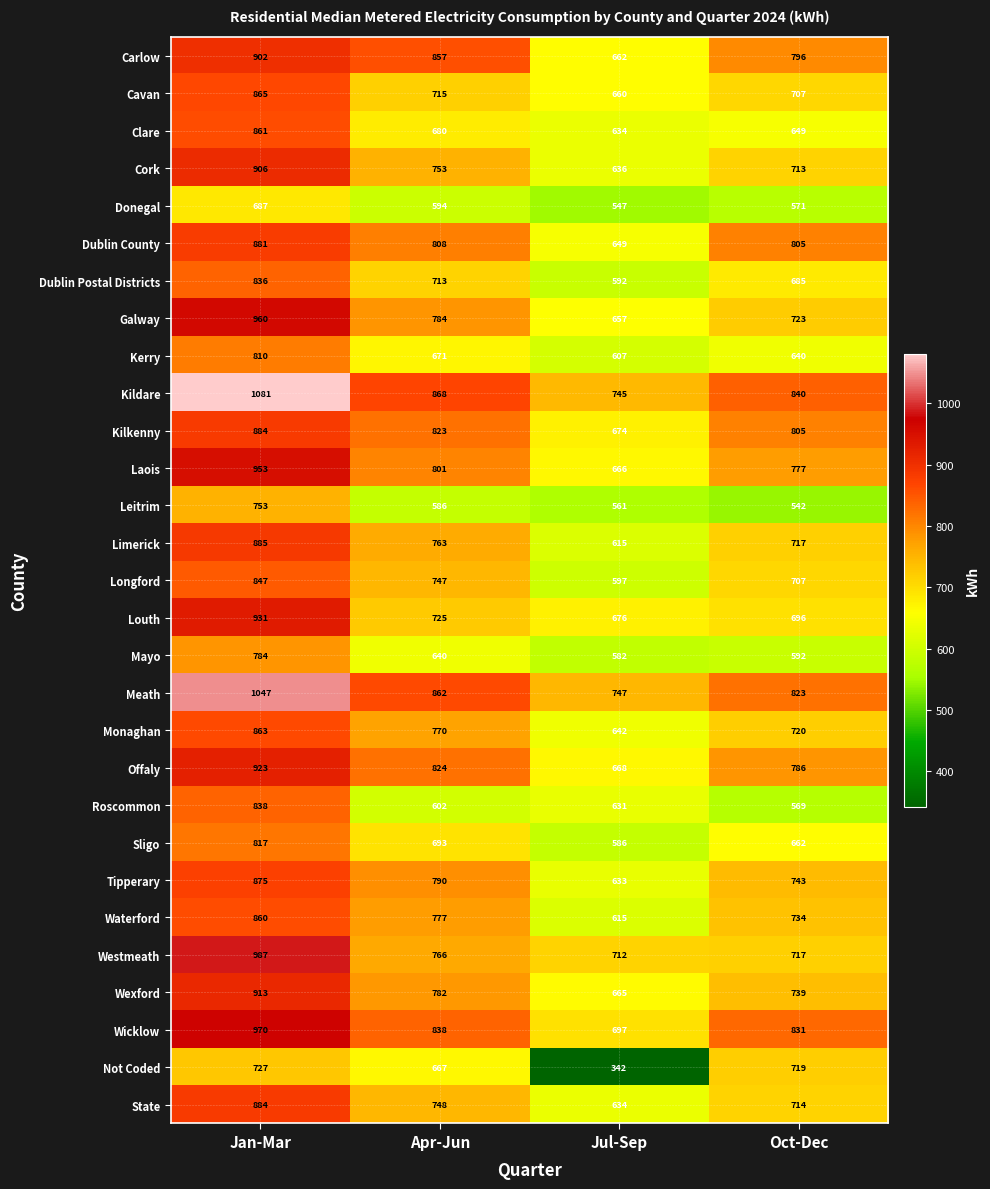

What is the lowest value of the Monaghan series?

642